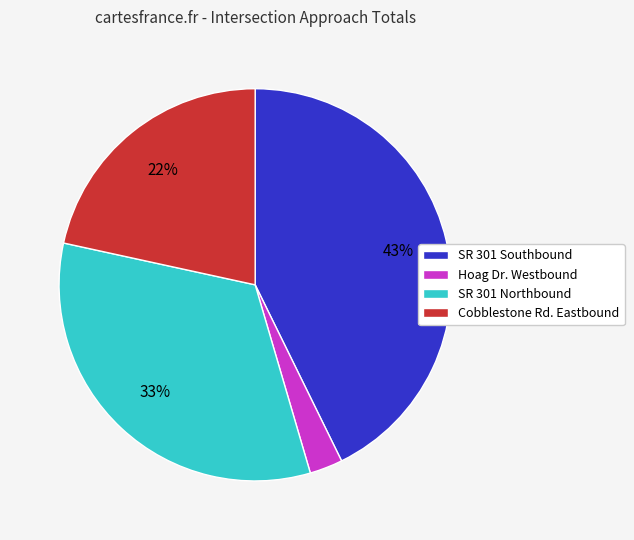

What percentage is the SR 301 Northbound slice, to the nearest percent?

33%